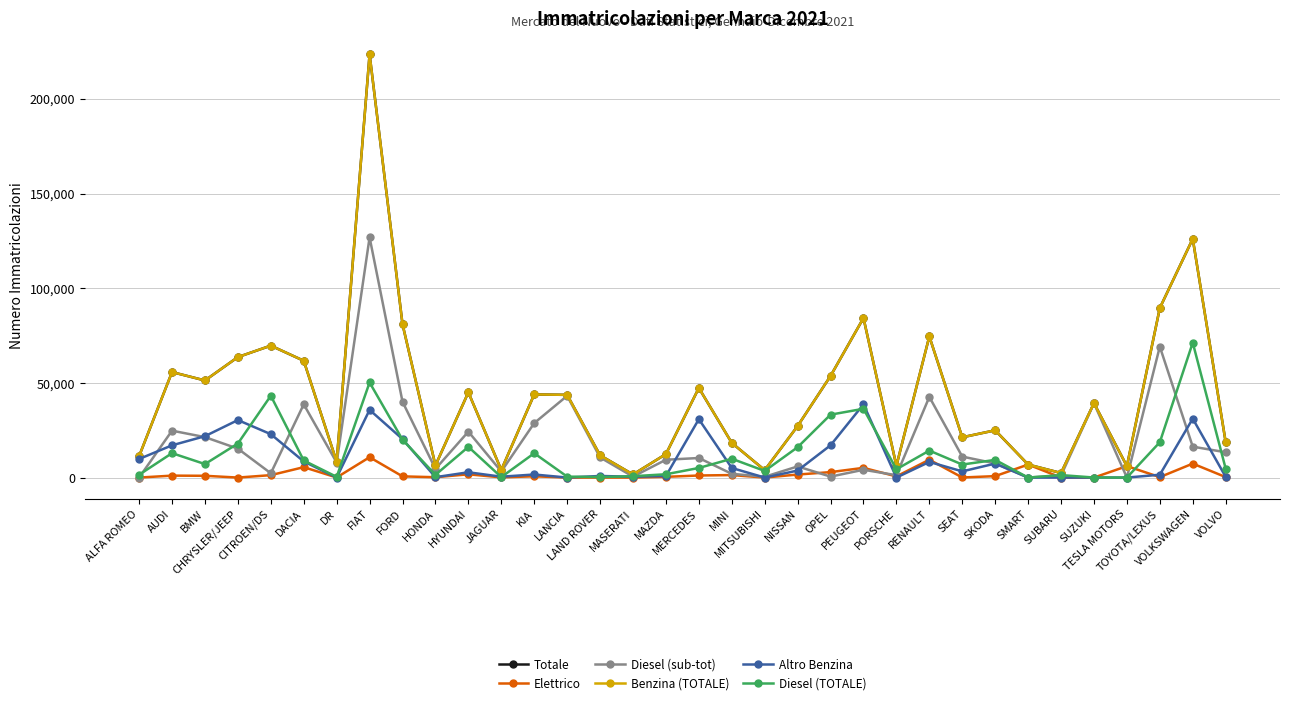

Does the chart have visible grid lines?

Yes